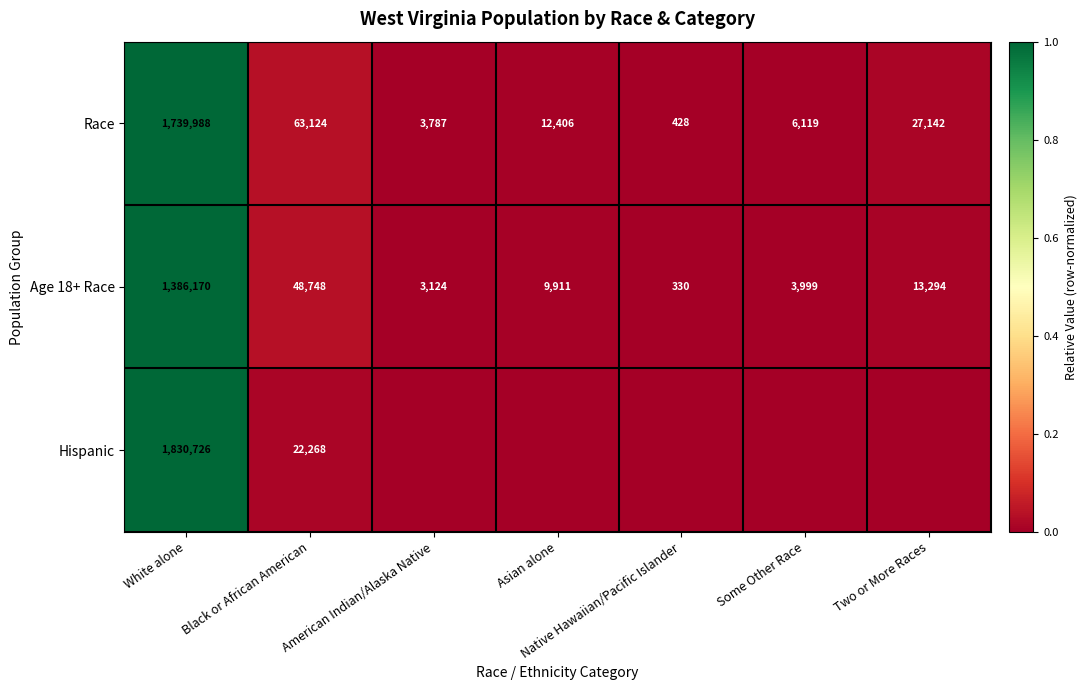

What is the difference between the Race values at Two or More Races and Asian alone?

14736